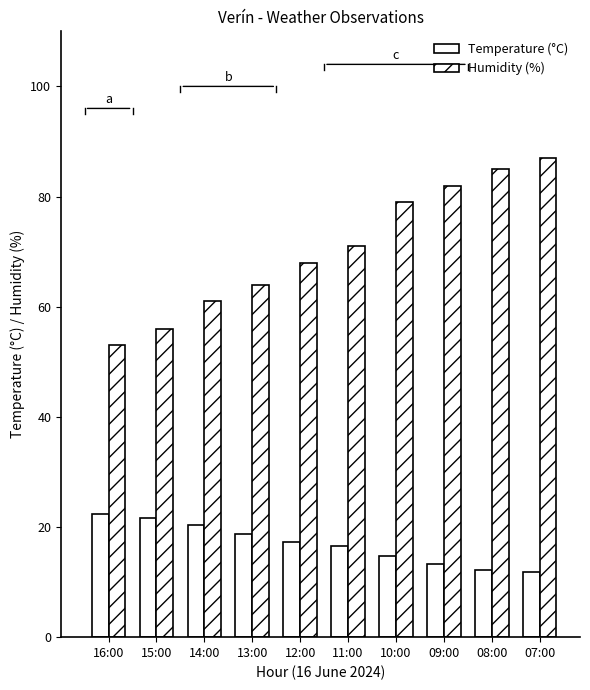

Where does the Temperature (°C) series first go above 17?

16:00